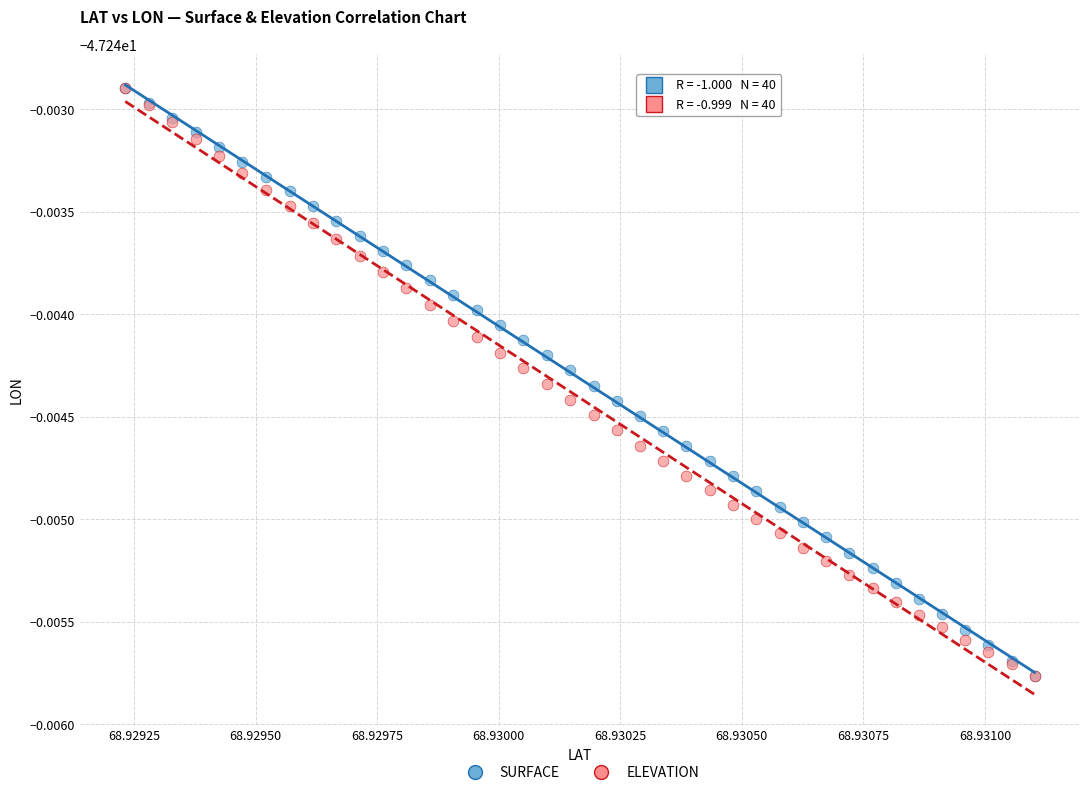

What are all the series names shown in the legend?

SURFACE, ELEVATION